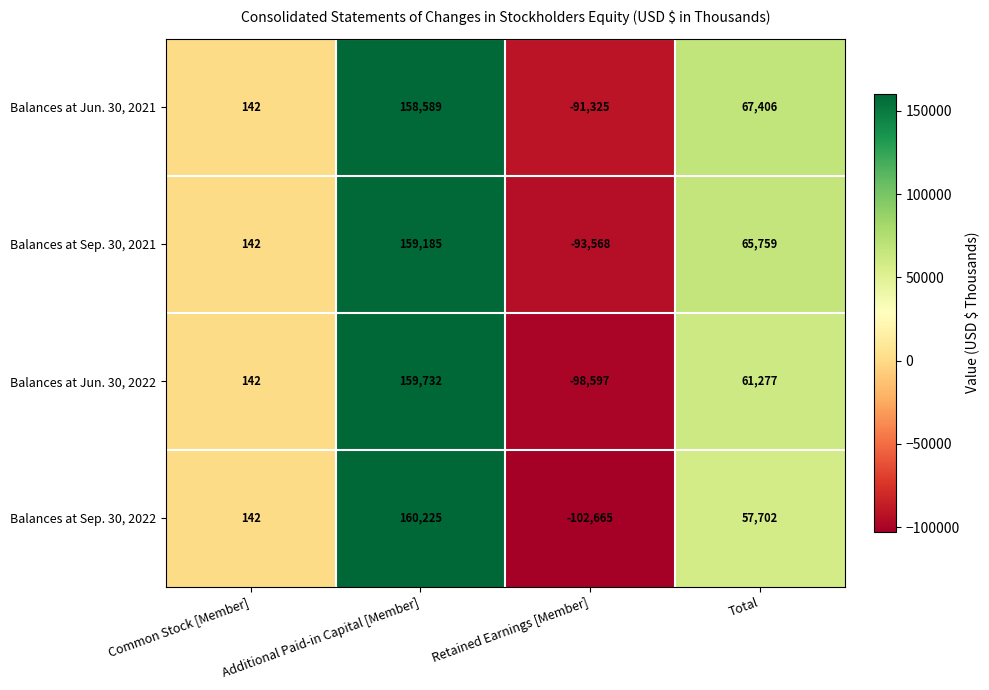

At which label is Balances at Sep. 30, 2022 closest to 28780?

Common Stock [Member]